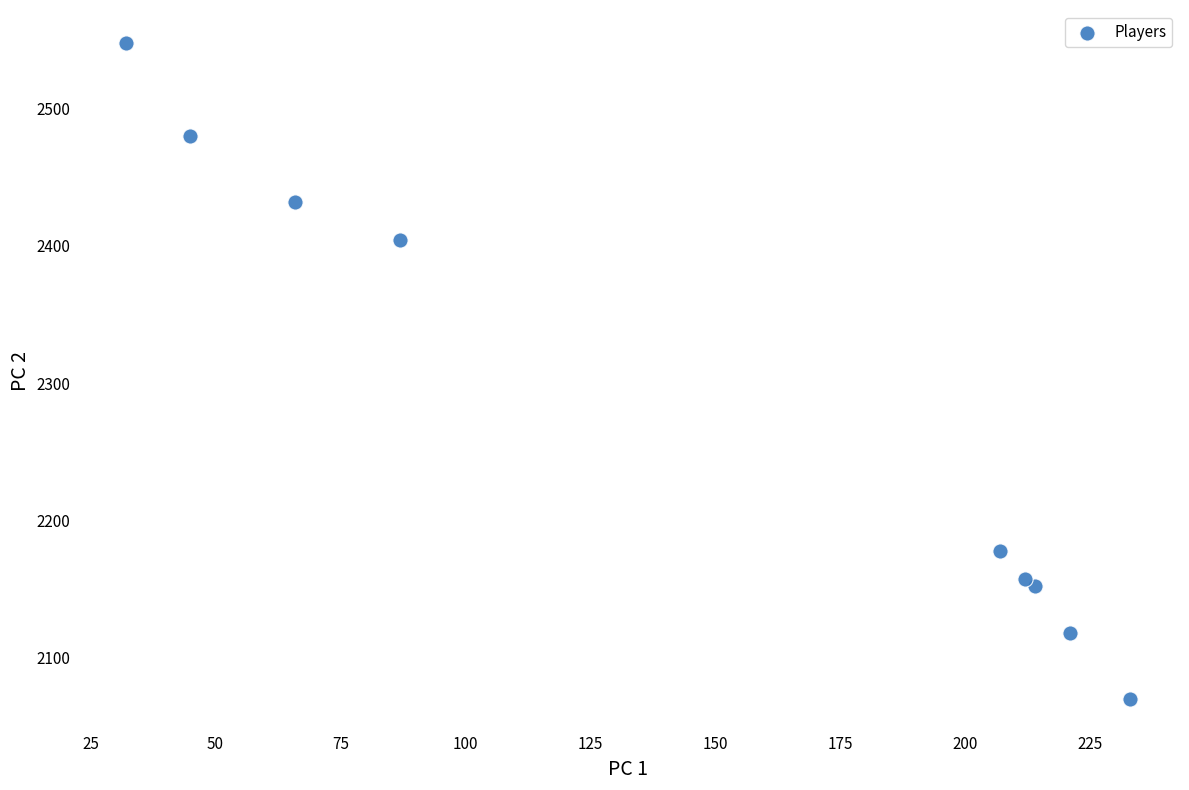

What Y value in the scatter plot is closest to 2309?

2404